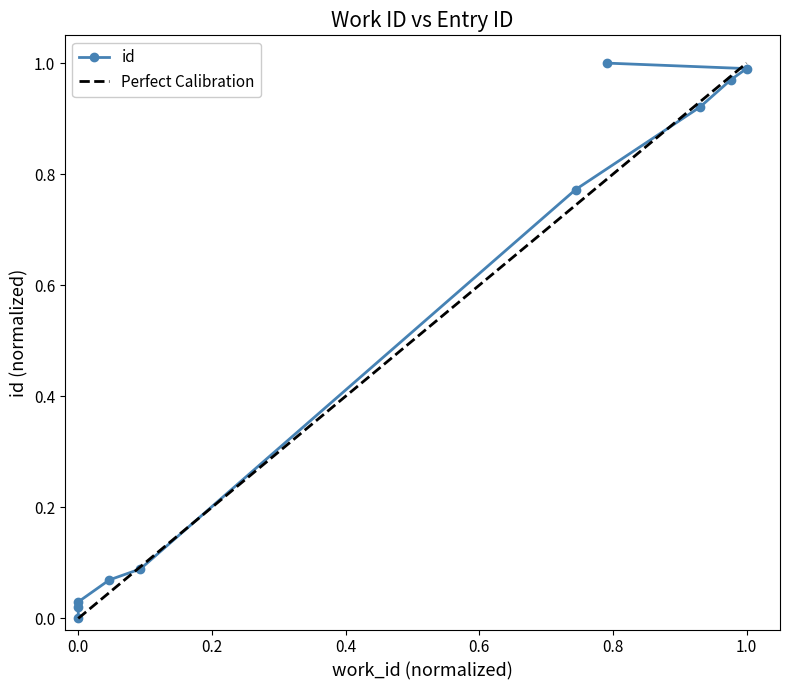

What is the difference between the second highest and minimum values?

1.0